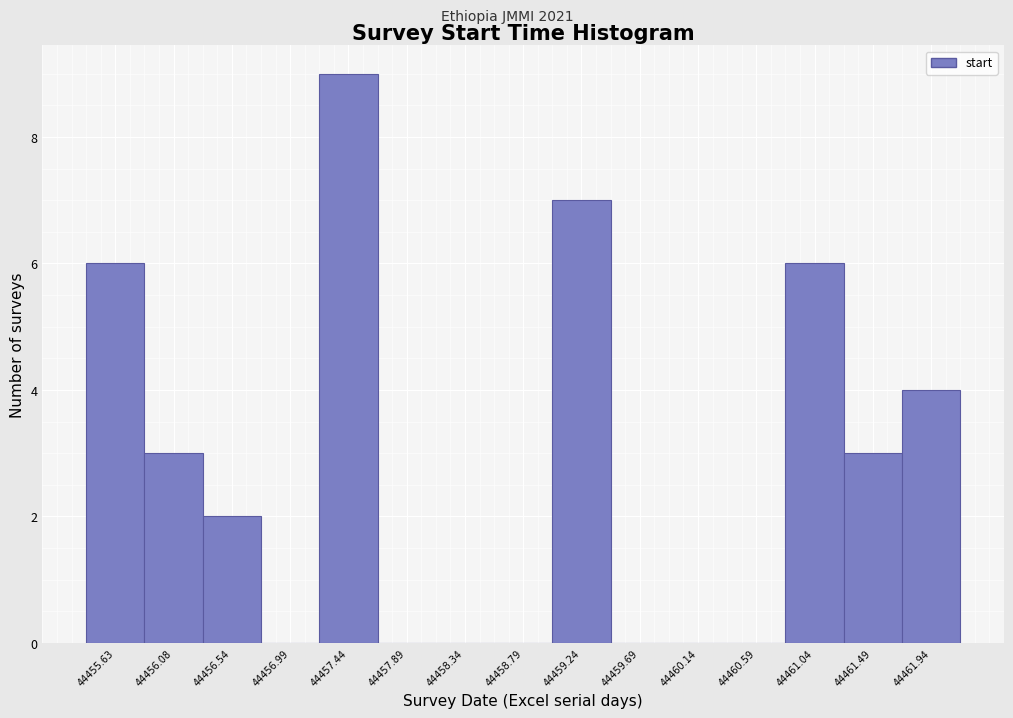

Reading left to right, list all the values displayed in this chart.

44455.63=6	44456.08=3	44456.54=2	44456.99=0	44457.44=9	44457.89=0	44458.34=0	44458.79=0	44459.24=7	44459.69=0	44460.14=0	44460.59=0	44461.04=6	44461.49=3	44461.94=4